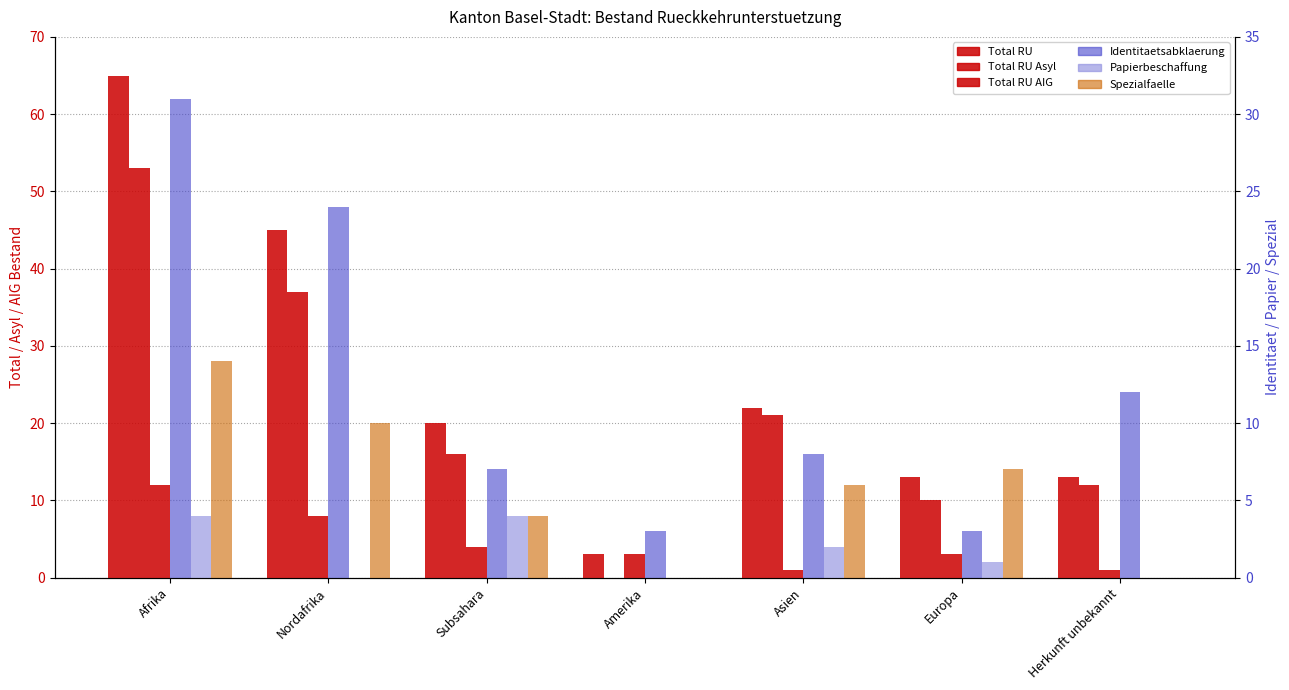

Reading left to right, what are all the values shown in this chart?

Total RU: 65	45	20	3	22	13	13
Total RU Asyl: 53	37	16	0	21	10	12
Total RU AIG: 12	8	4	3	1	3	1
Identitaetsabklaerung: 31	24	7	3	8	3	12
Papierbeschaffung: 4	0	4	0	2	1	0
Spezialfaelle: 14	10	4	0	6	7	0